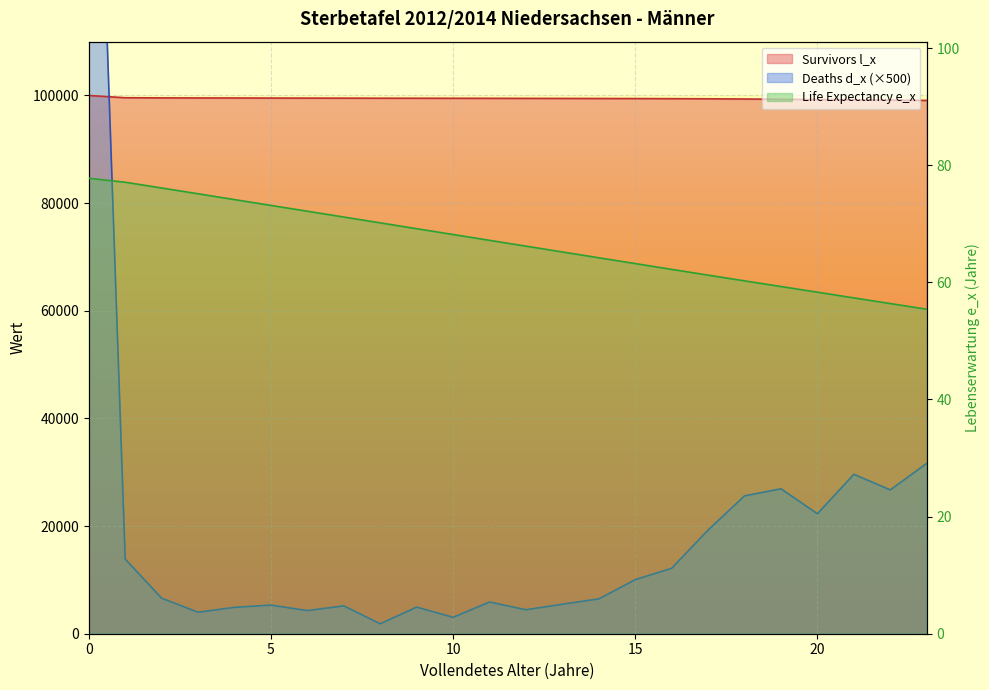

True or false: Life Expectancy e_x has more than 0 interior local peaks.

False